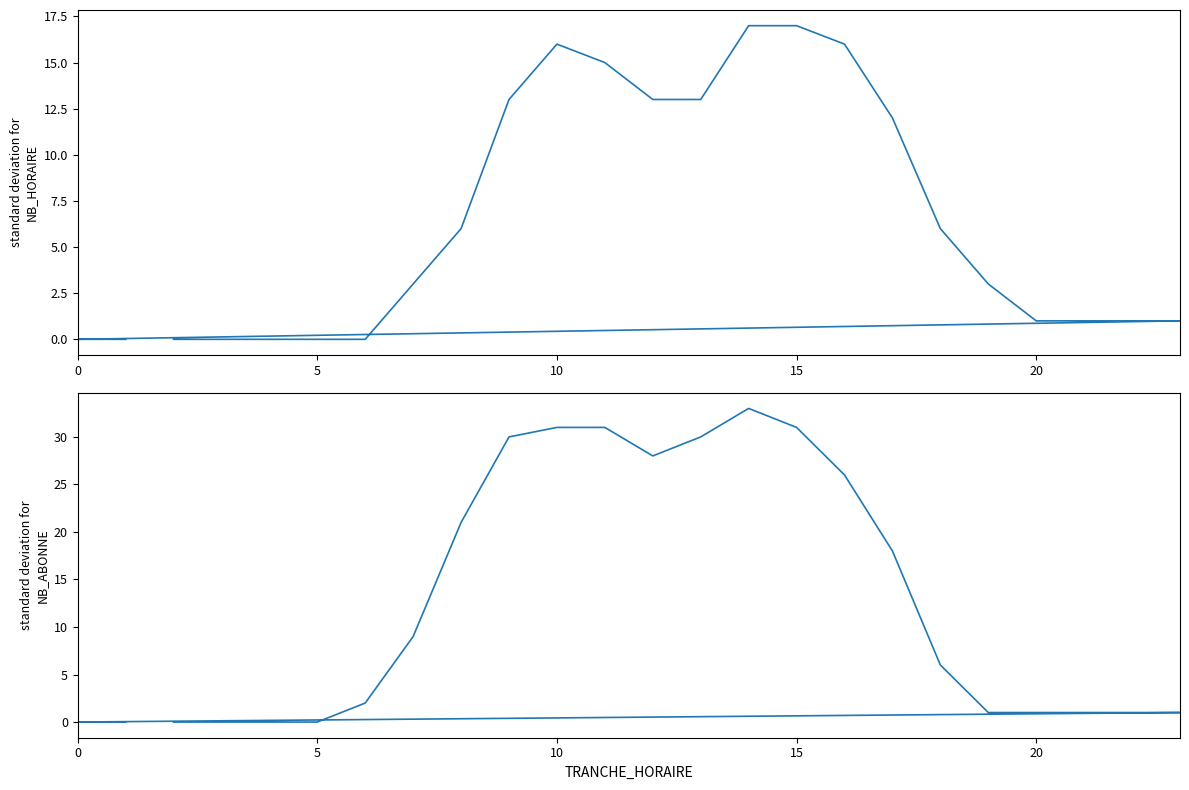

What is the difference between the second highest and second lowest values in the NB_HORAIRE series?

17